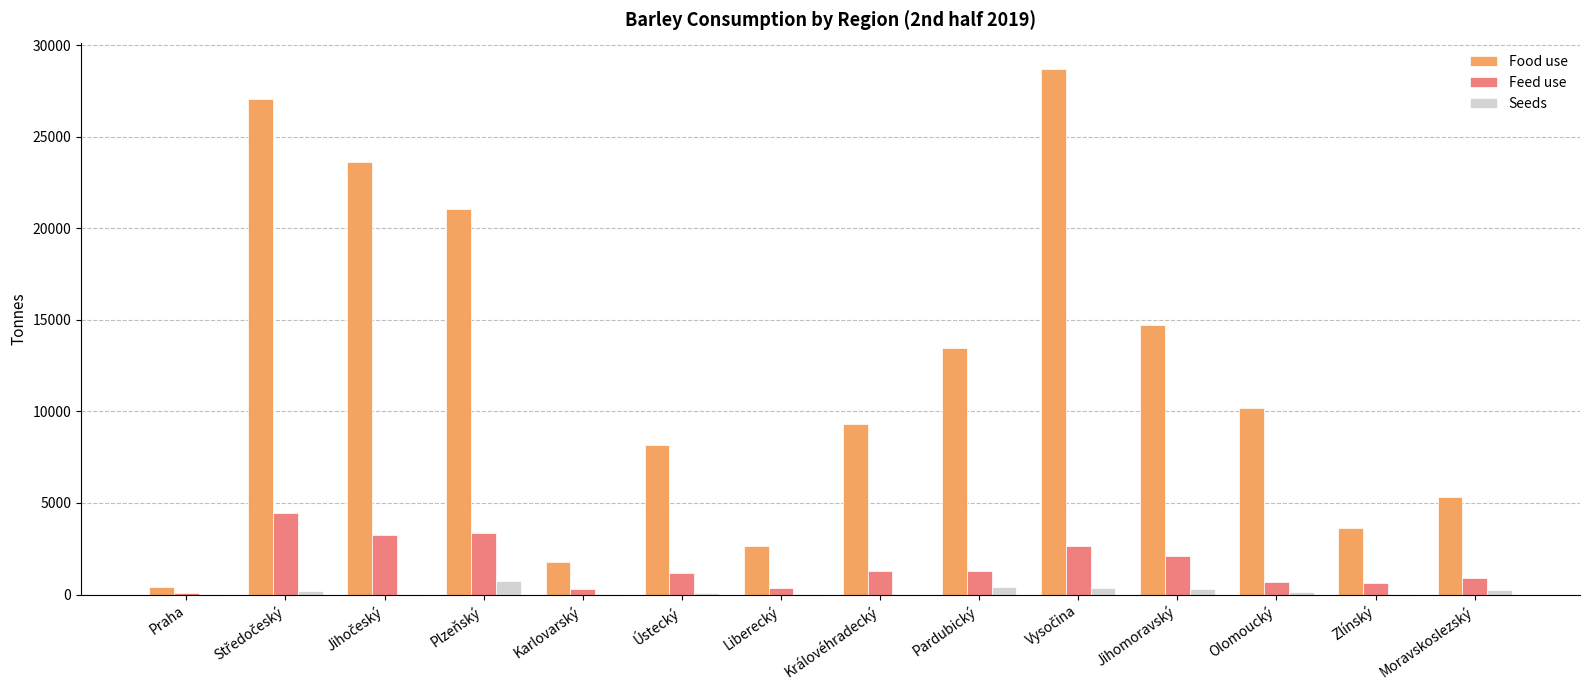

Which series has the largest total across all categories?

Food use